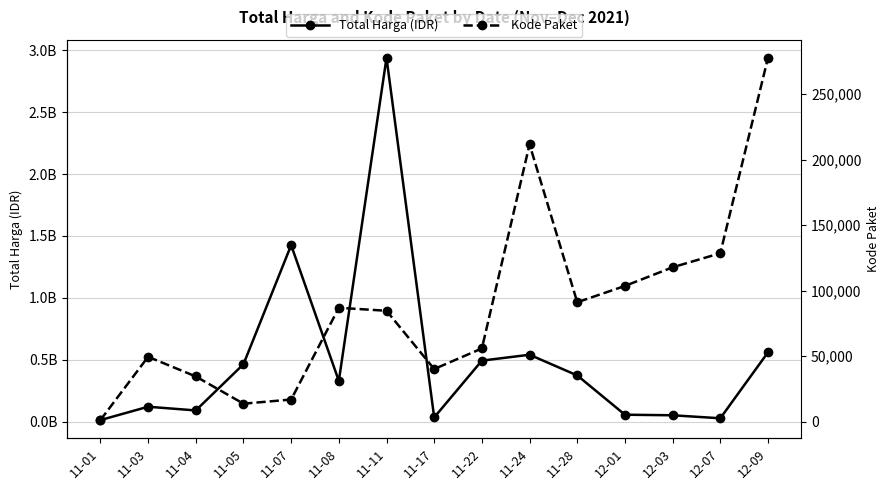

Where is Total Harga (IDR) nearest to the value 1475875370?

11-07